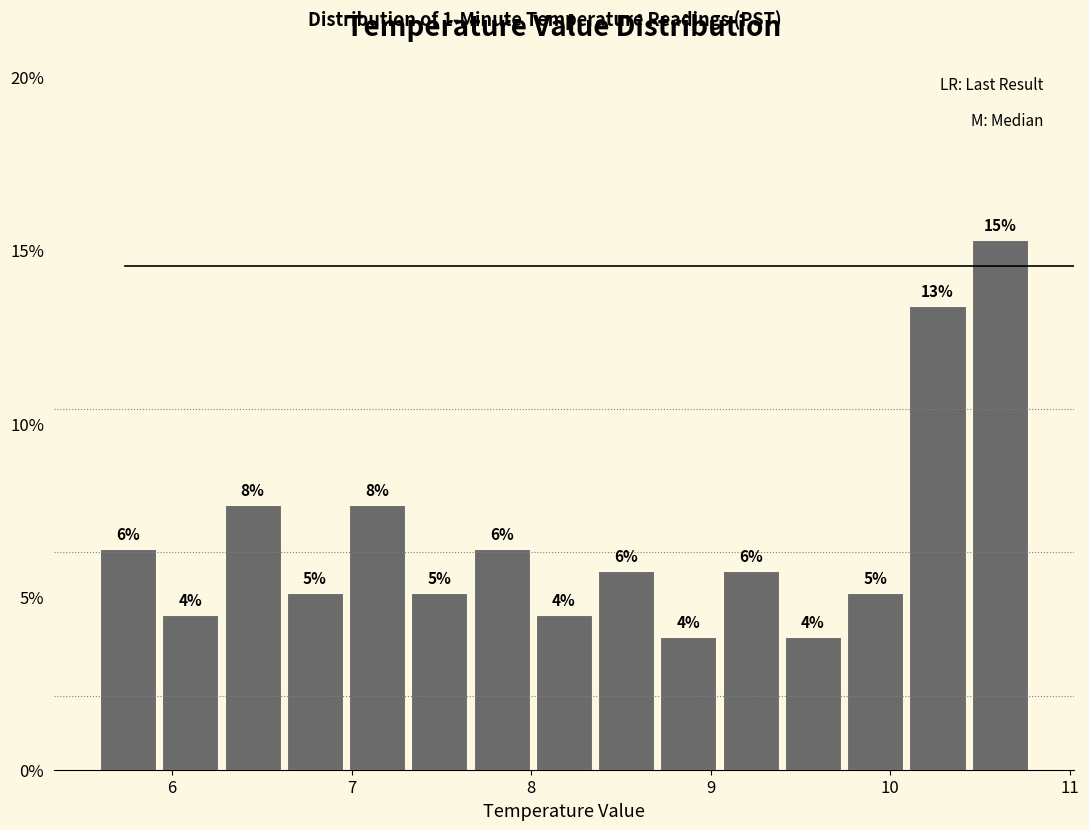

Read against the x-axis, roughly where is the centre of the tallest bar?

10.6